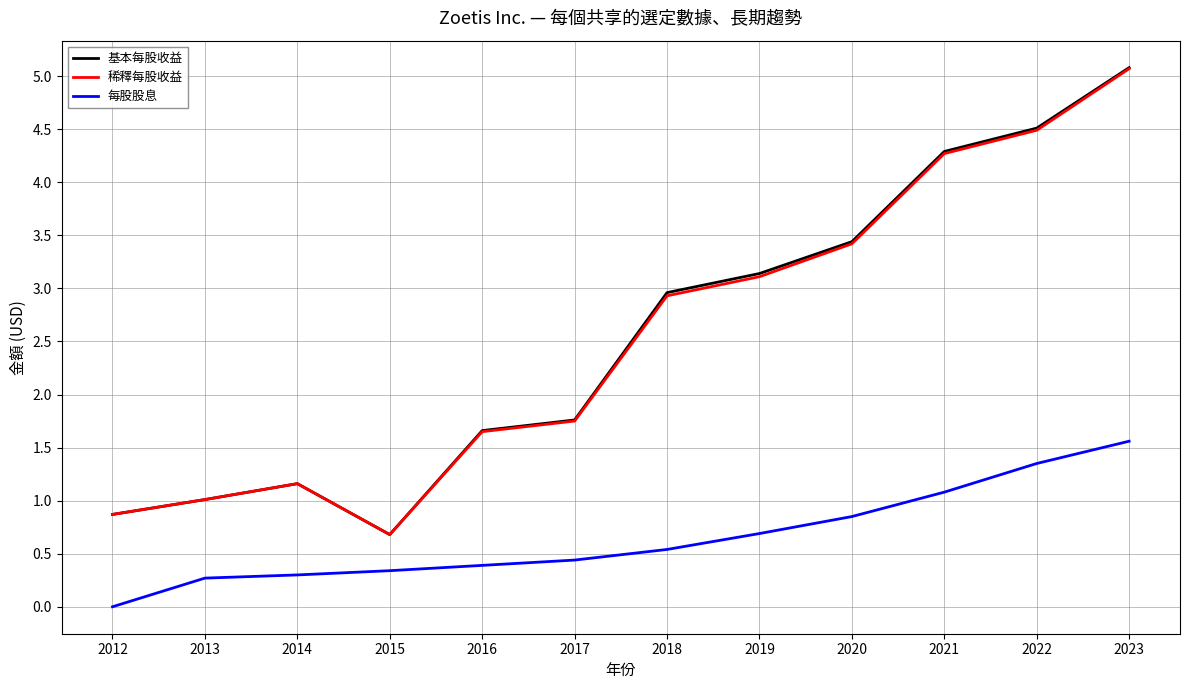

The 稀釋每股收益 series shows 2.9 at 2018. True or false?

True